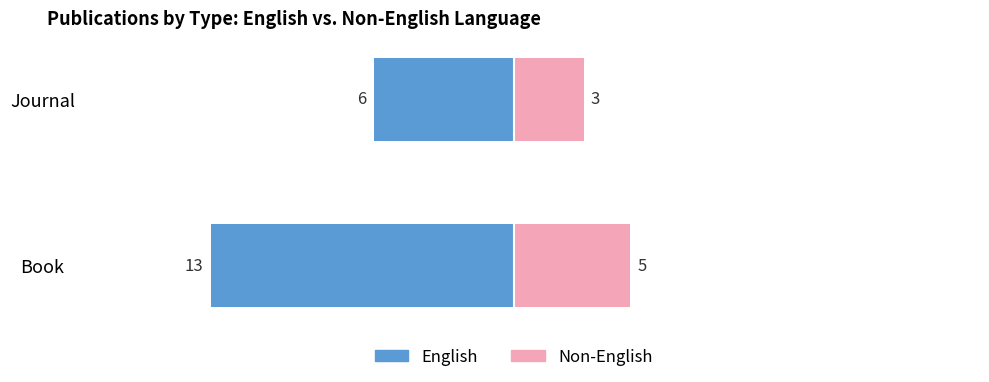

What is the difference between the highest and lowest values at Book?

18